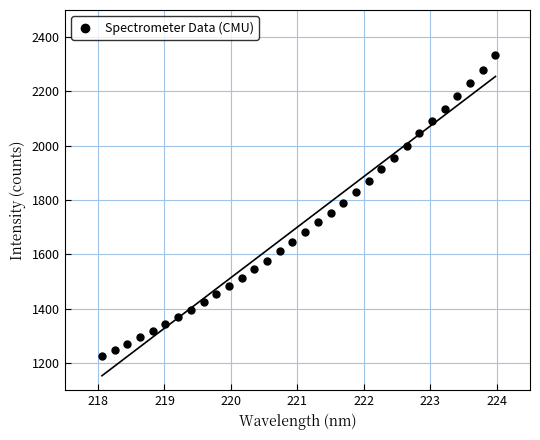

What is the range of X values (max minus min)?

5.9